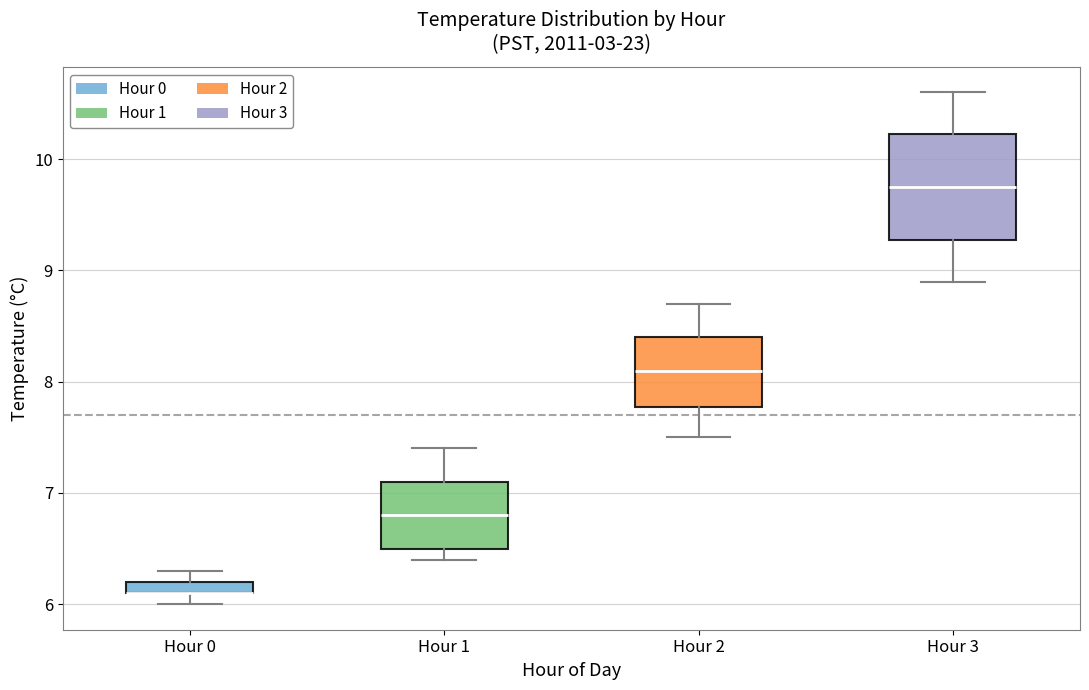

Where does the lower whisker of the box for Hour 2 end on the y-axis? The values are not printed on the chart, so give them approximately, as read against the axis.

7.5